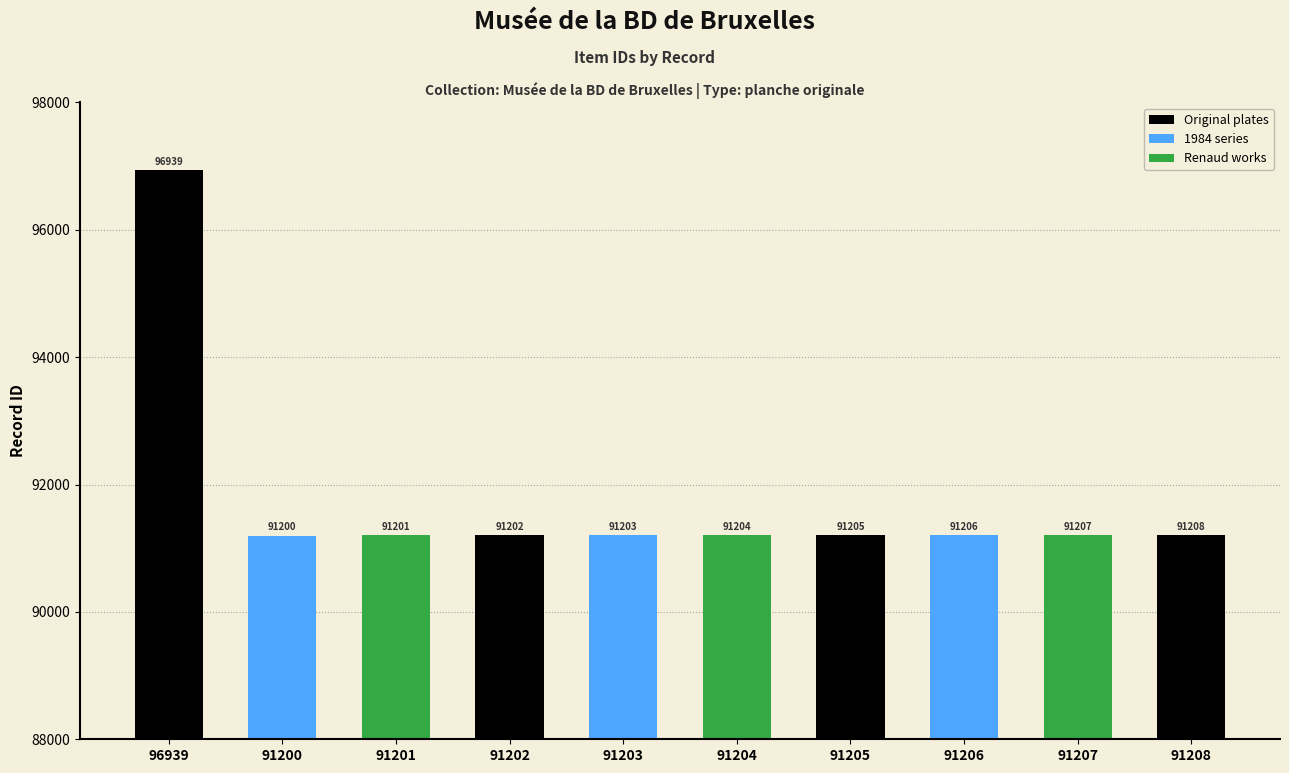

At which category does the chart reach its peak across all series?

96939